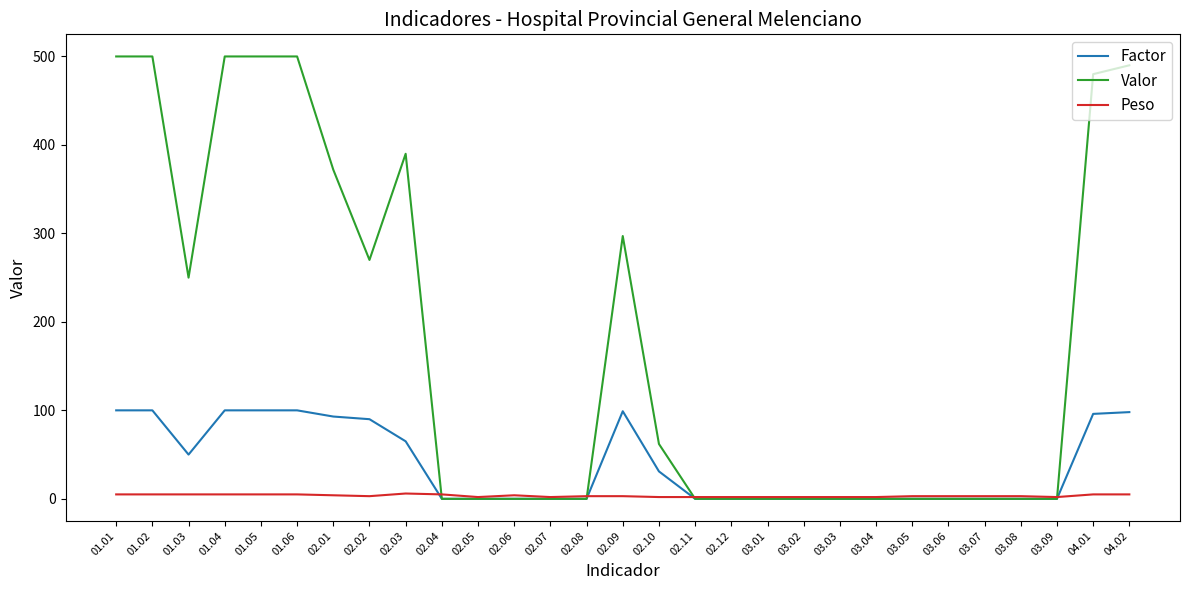

Which series has the widest spread of values?

Valor